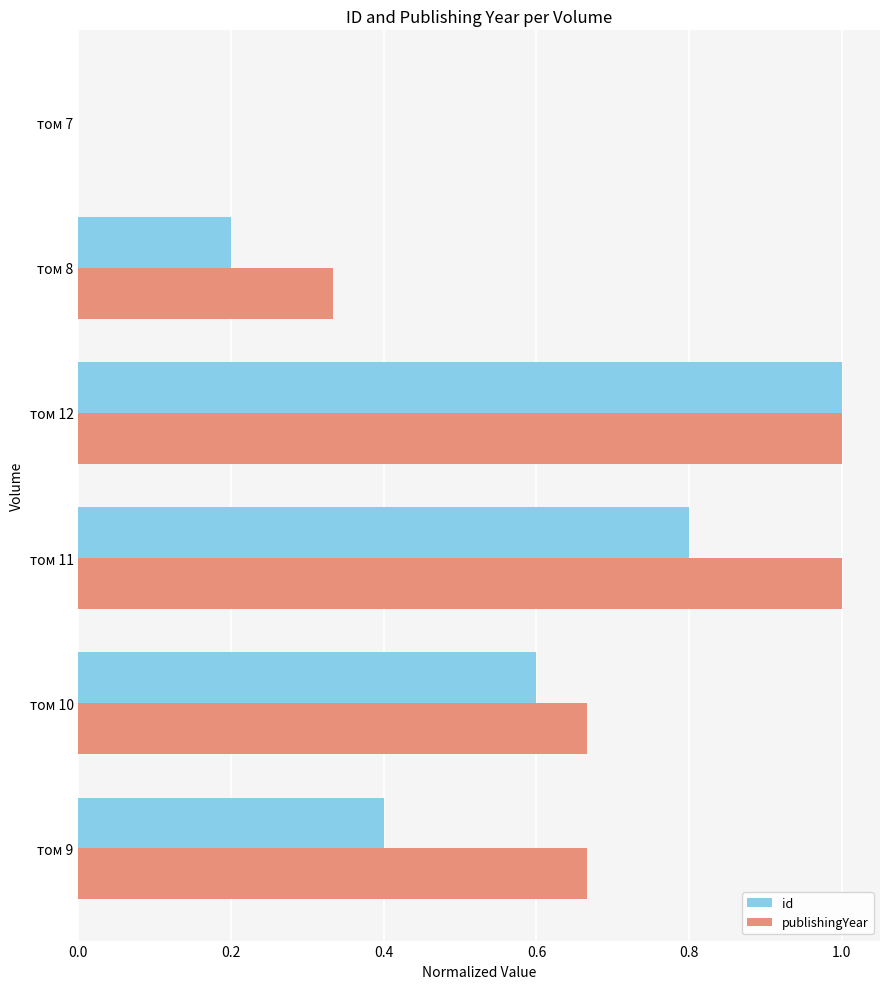

Is it true that id equals 0.3 at том 11?

False